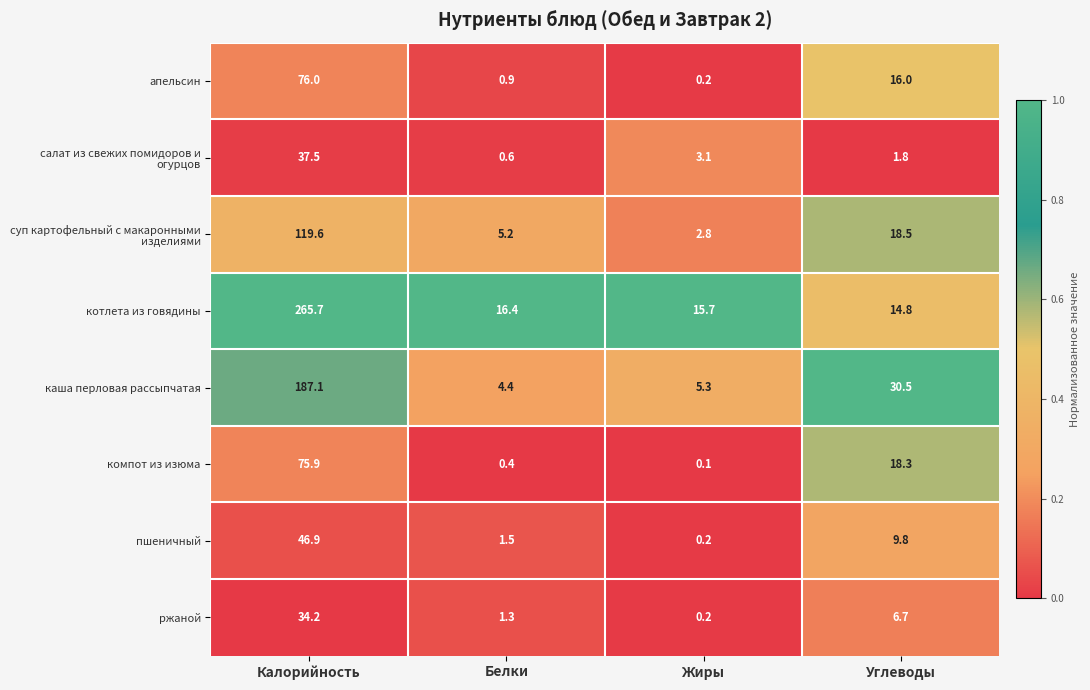

Is the value of котлета из говядины at Жиры greater than the value of компот из изюма at Белки?

Yes